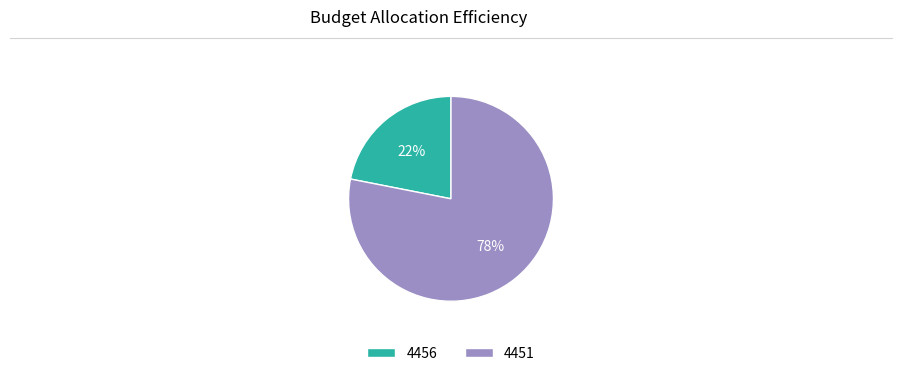

To the nearest percent, what percentage of the pie is 4451?

78%